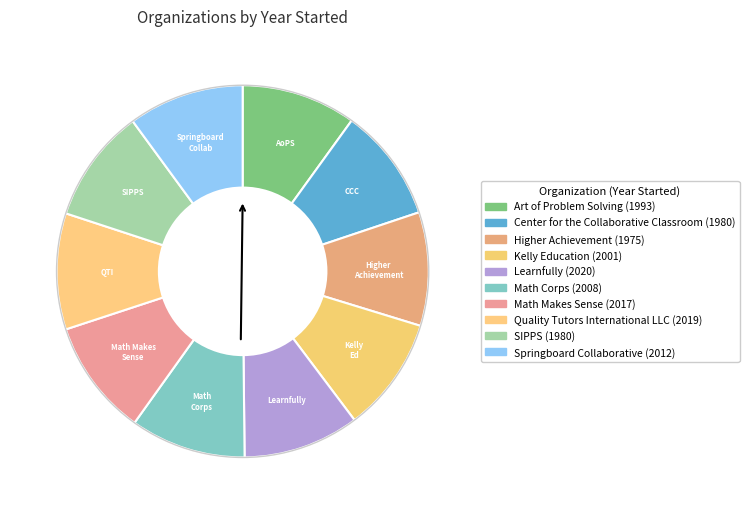

How many slices are in this pie chart?

10